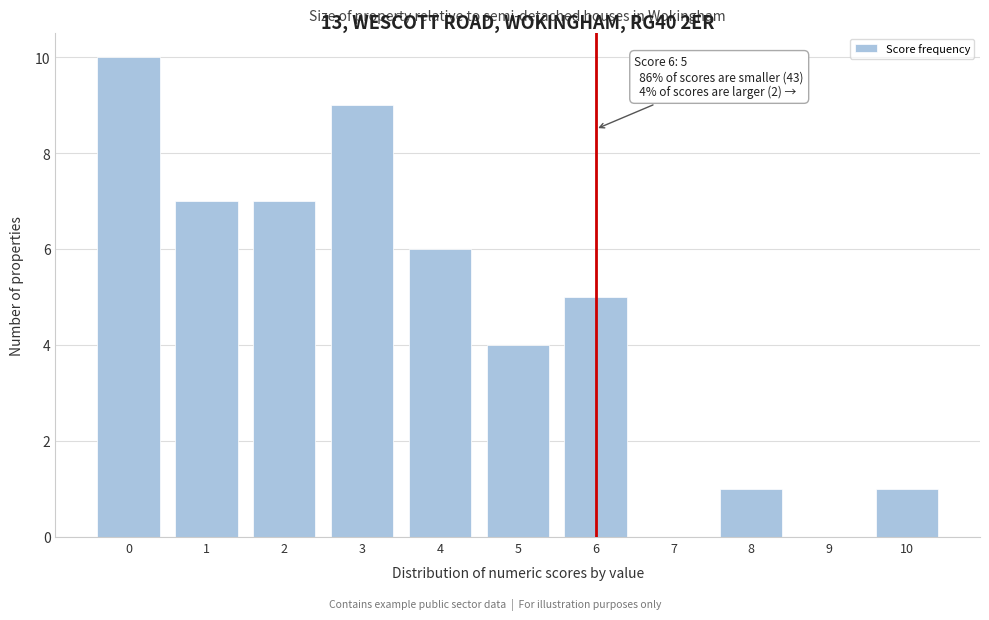

Reading left to right, extract all data points from this chart.

0=10	1=7	2=7	3=9	4=6	5=4	6=5	7=0	8=1	9=0	10=1